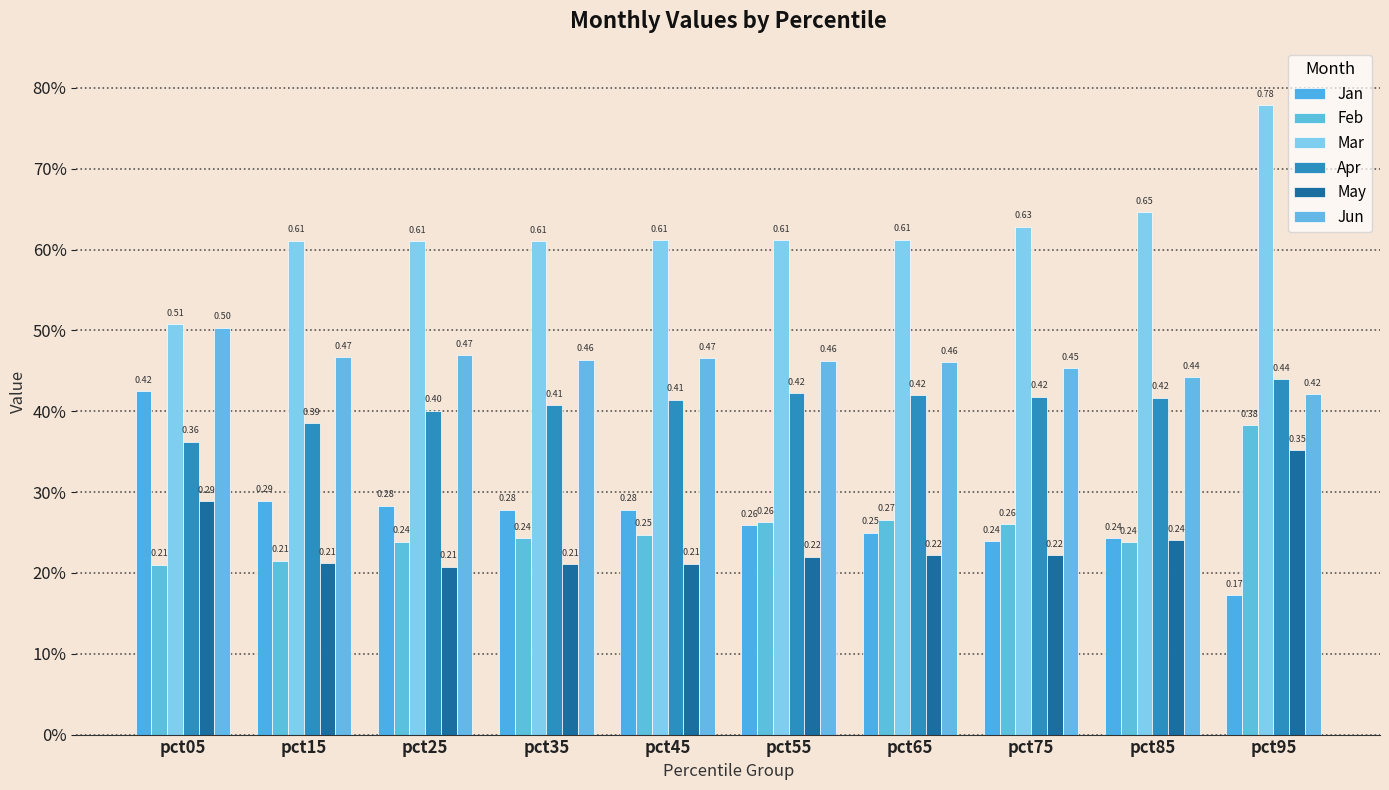

What is the lowest value of the Mar series?

0.5